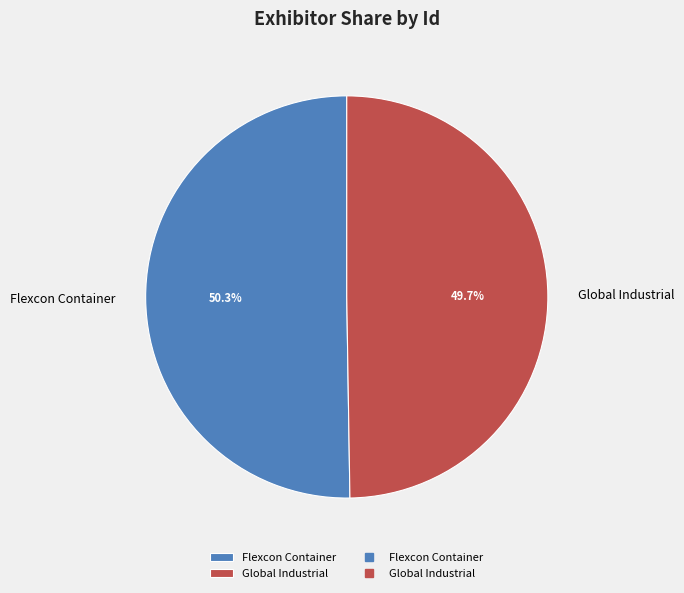

Does Flexcon Container represent more than half of the total?

Yes